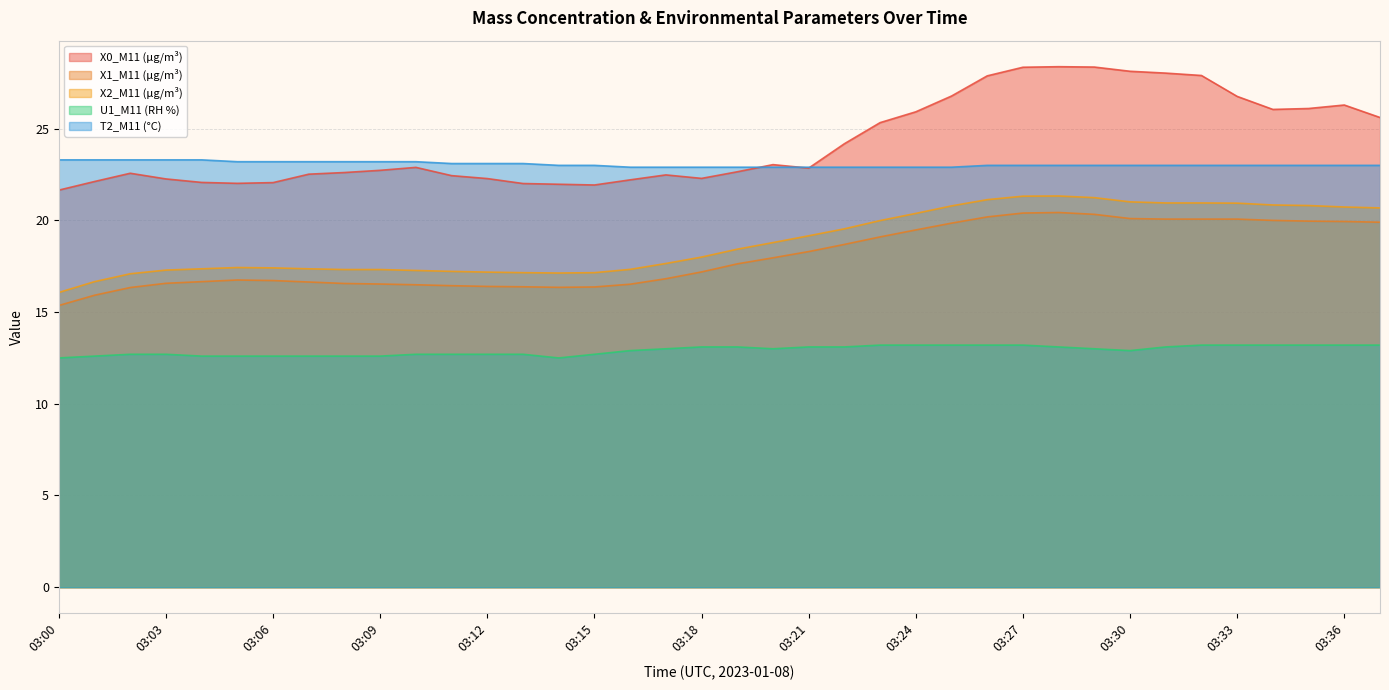

What is the maximum value for U1_M11 (RH %)?

13.2